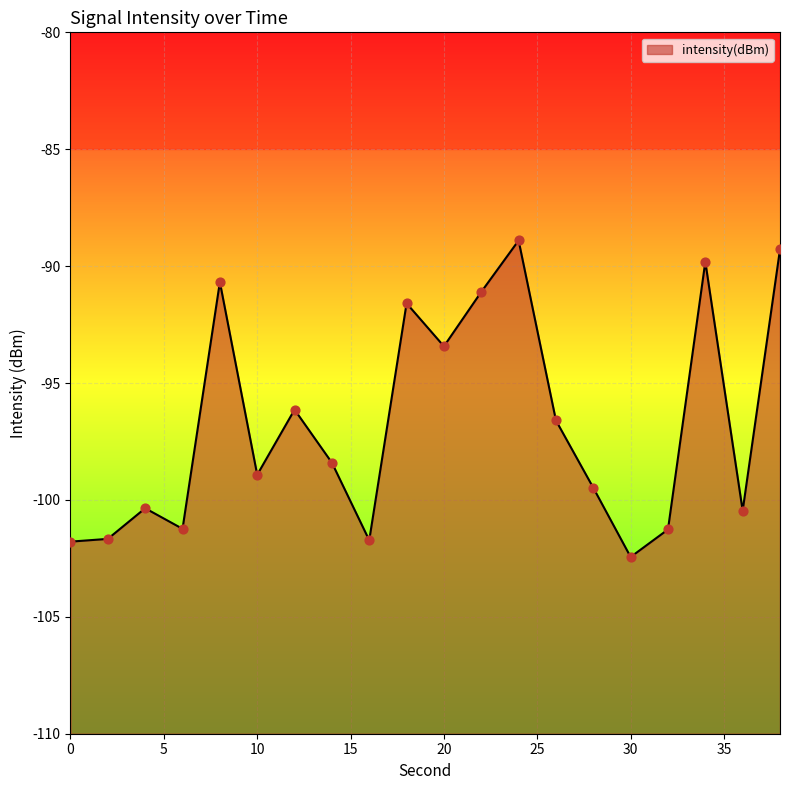

What is the change in value from 8 to 26?

-5.9